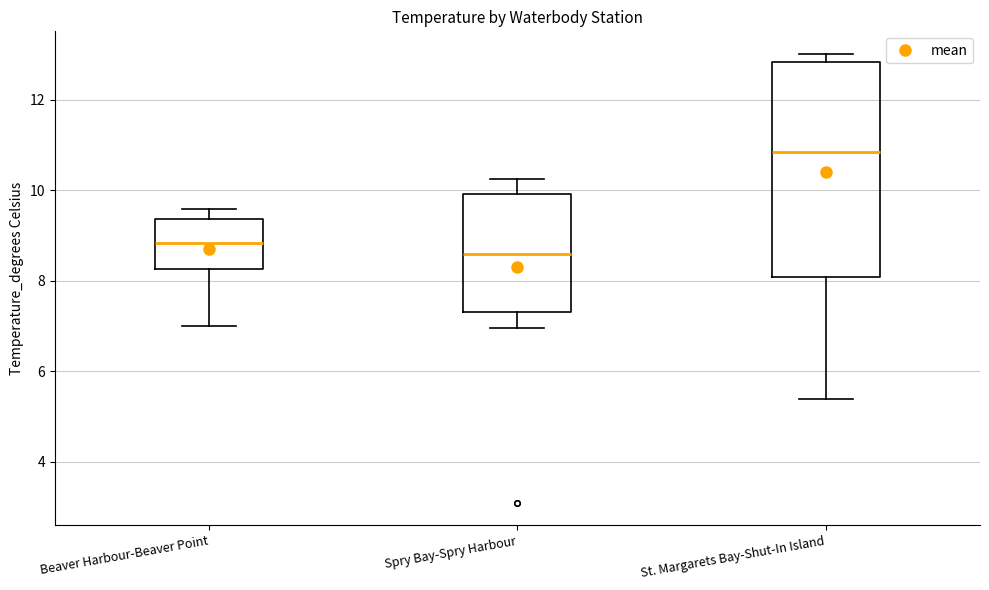

Which box's median line is the lowest?

Spry Bay-Spry Harbour